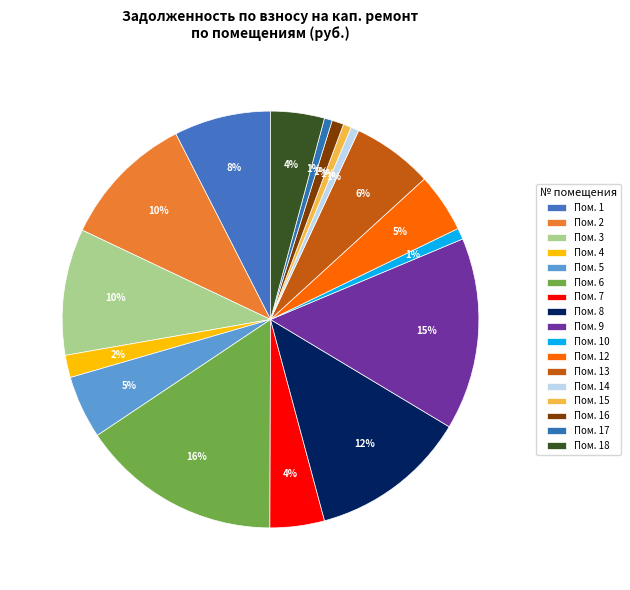

Is there any slice that represents more than half of the pie?

No